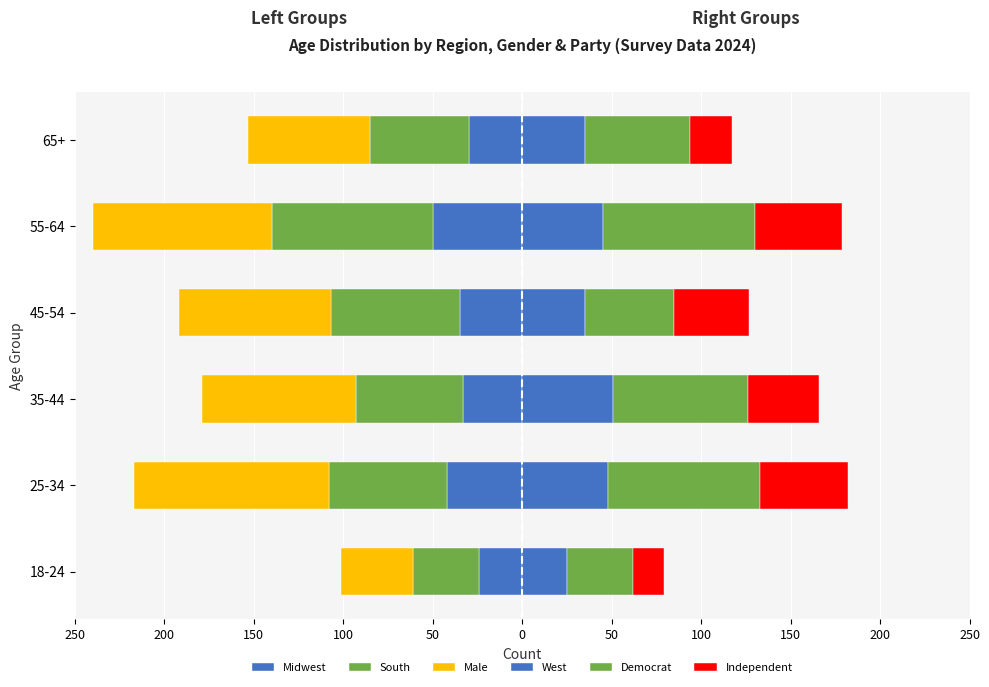

What is the minimum value shown in the chart?

-109